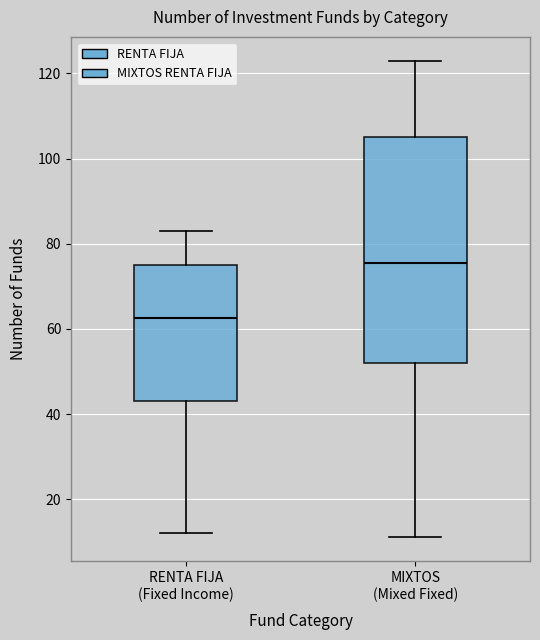

Reading left to right, read every box against the y-axis: the position of its median line, the range the box covers, and the ends of its whiskers. The values are not printed on the chart, so give them approximately, as read against the axis.

RENTA FIJA (Fixed Income): median 62, box 44 to 76, whiskers 12 to 84
MIXTOS (Mixed Fixed): median 76, box 52 to 106, whiskers 12 to 124